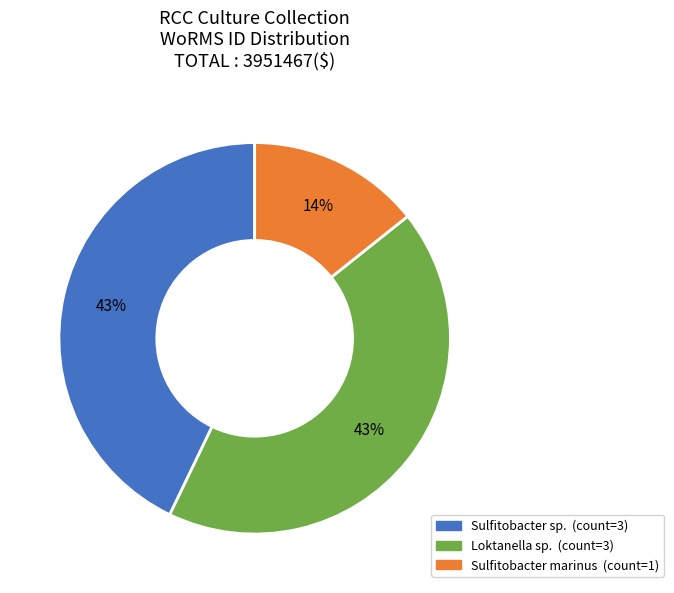

Does any single category account for the majority?

No